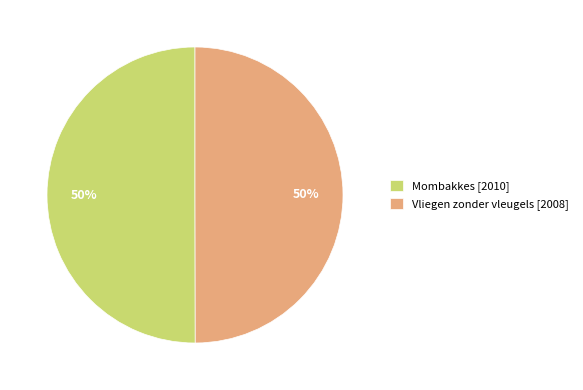

Approximately how many times larger is the value at Mombakkes compared to Vliegen zonder vleugels?

1.0